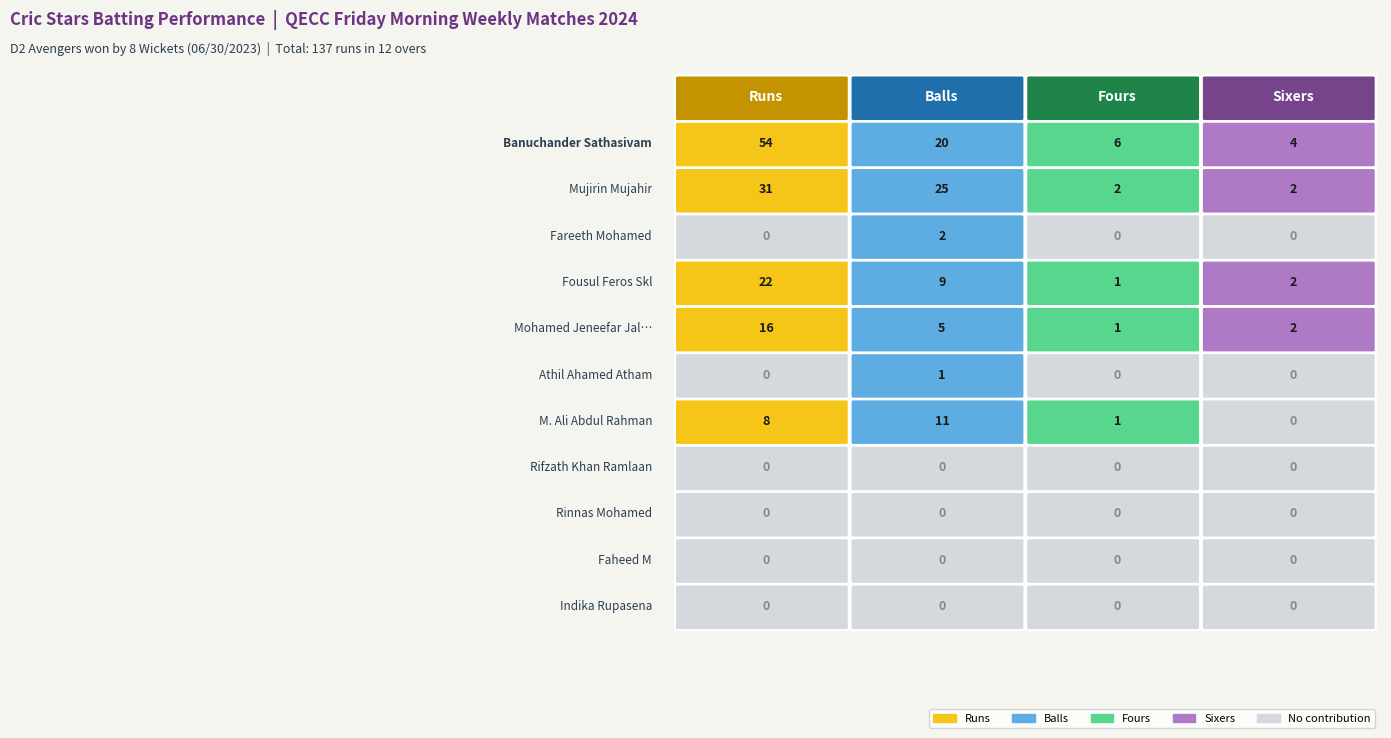

At Sixers, list the series in order from smallest to largest.

Fareeth Mohamed, Athil Ahamed Atham, M. Ali Abdul Rahman, Rifzath Khan Ramlaan, Rinnas Mohamed, Faheed M, Indika Rupasena, Mujirin Mujahir, Fousul Feros Skl, Mohamed Jeneefar Jalees, Banuchander Sathasivam